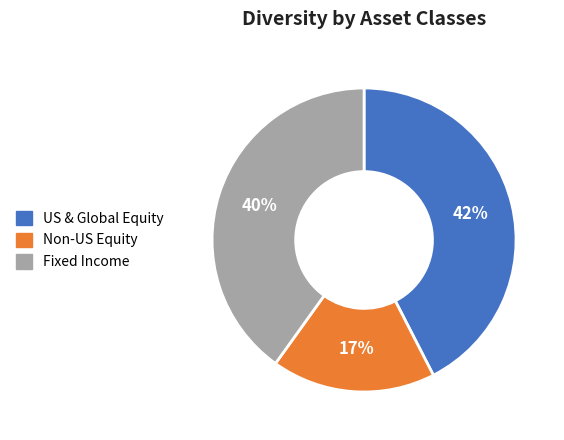

Is it true that Non-US Equity is 17% of the pie?

True